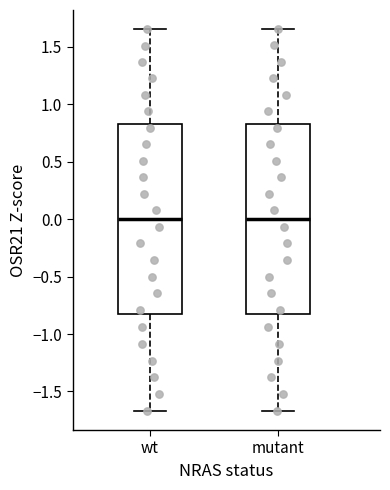

Where is the lower edge of the box for mutant on the y-axis? The values are not printed on the chart, so give them approximately, as read against the axis.

-0.85